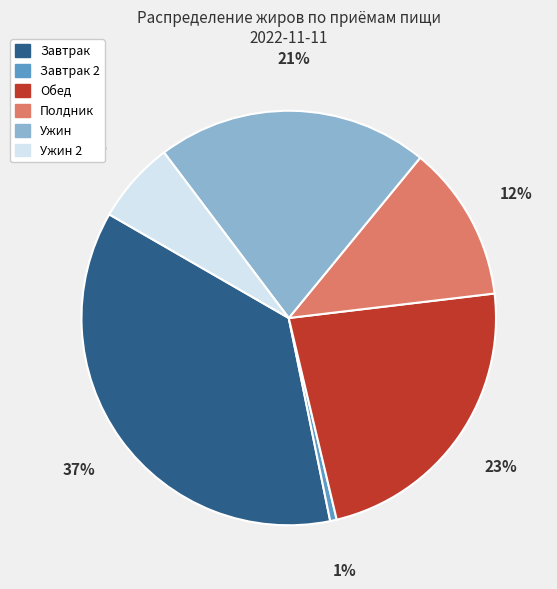

Which slice is the largest?

Завтрак